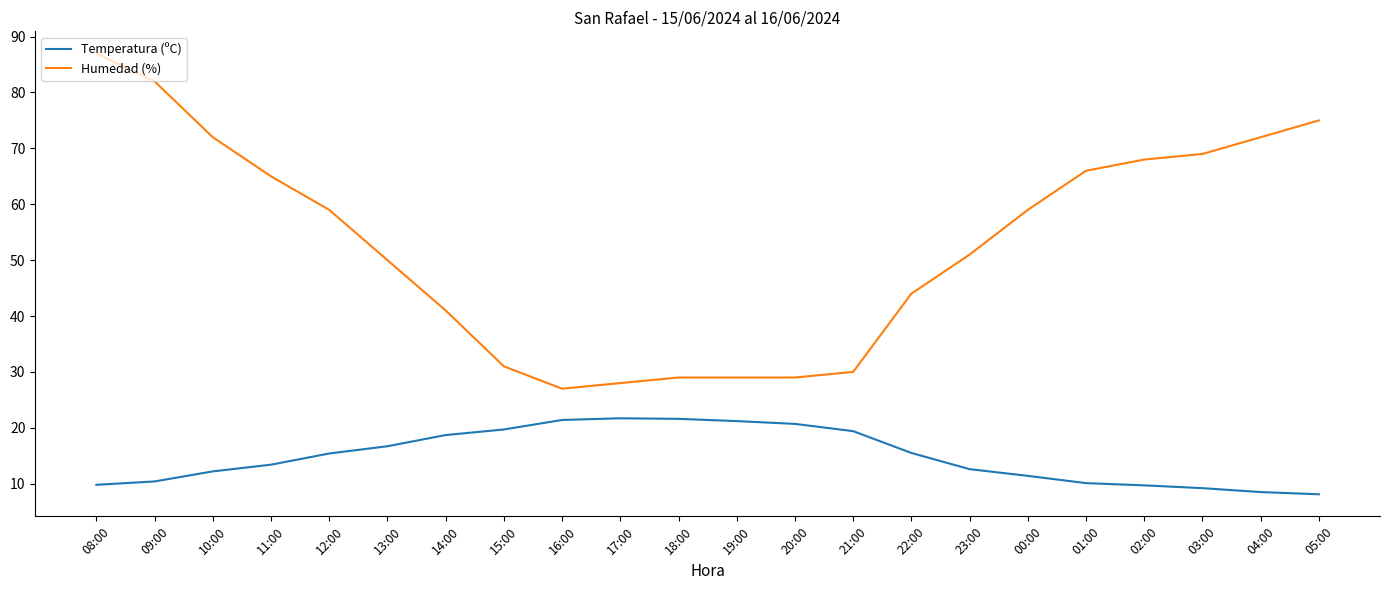

Which series has the largest total across all categories?

Humedad (%)